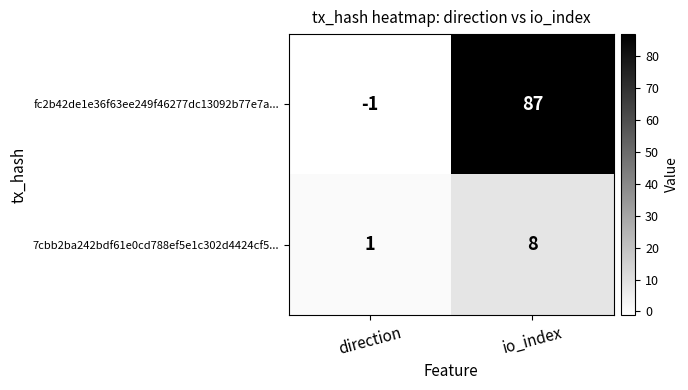

Reading left to right, list all the values displayed in this chart.

fc2b42de1e36f63ee249f46277dc13092b77e7a...: direction=-1	io_index=87
7cbb2ba242bdf61e0cd788ef5e1c302d4424cf5...: direction=1	io_index=8